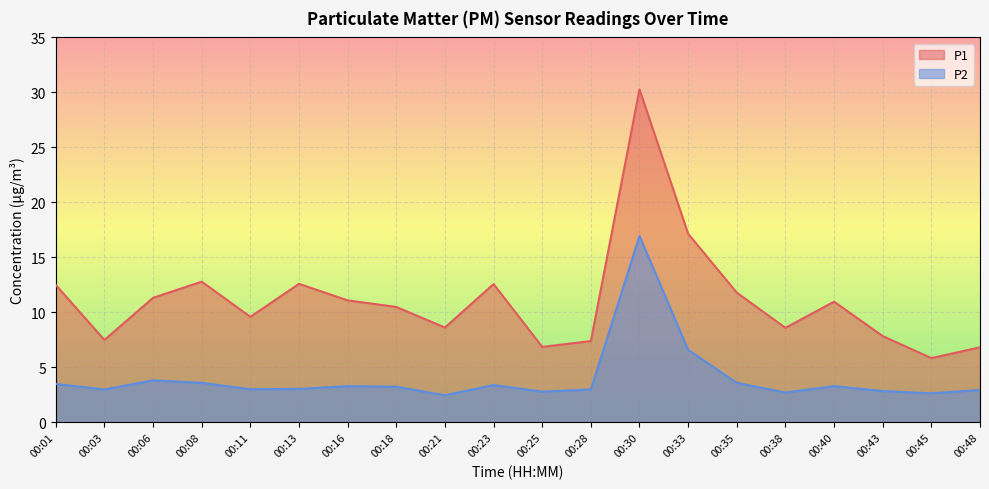

Reading left to right, extract all data points from this chart.

P1: 00:01=12.5	00:03=7.5	00:06=11.3	00:08=12.8	00:11=9.6	00:13=12.6	00:16=11.1	00:18=10.5	00:21=8.6	00:23=12.6	00:25=6.9	00:28=7.4	00:30=30.3	00:33=17.1	00:35=11.8	00:38=8.6	00:40=11.0	00:43=7.8	00:45=5.8	00:48=6.8
P2: 00:01=3.5	00:03=3.0	00:06=3.8	00:08=3.6	00:11=3.0	00:13=3.0	00:16=3.3	00:18=3.2	00:21=2.5	00:23=3.4	00:25=2.8	00:28=3.0	00:30=16.9	00:33=6.6	00:35=3.6	00:38=2.7	00:40=3.3	00:43=2.9	00:45=2.6	00:48=3.0